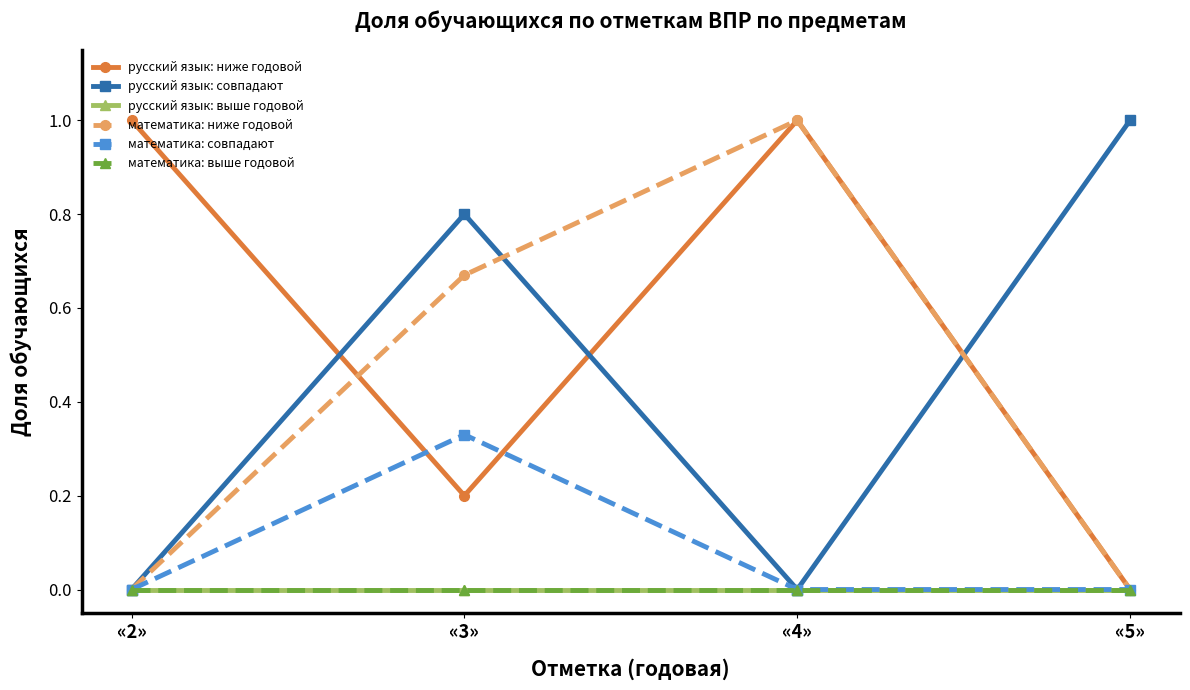

What is the average value of the русский язык: ниже годовой series?

0.6